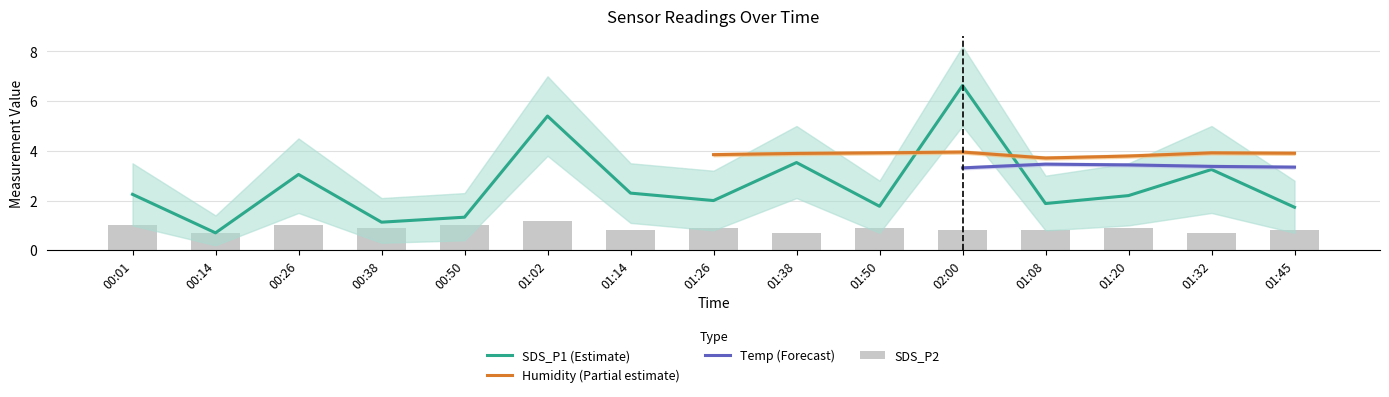

What is the minimum value shown in the chart?

0.7